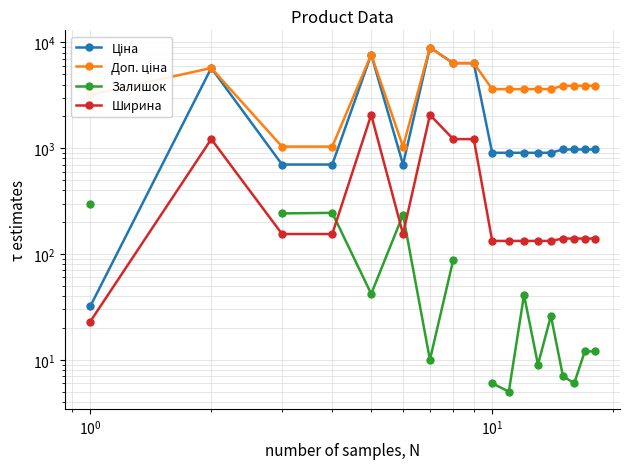

How many values in the Ширина series exceed 140?

8